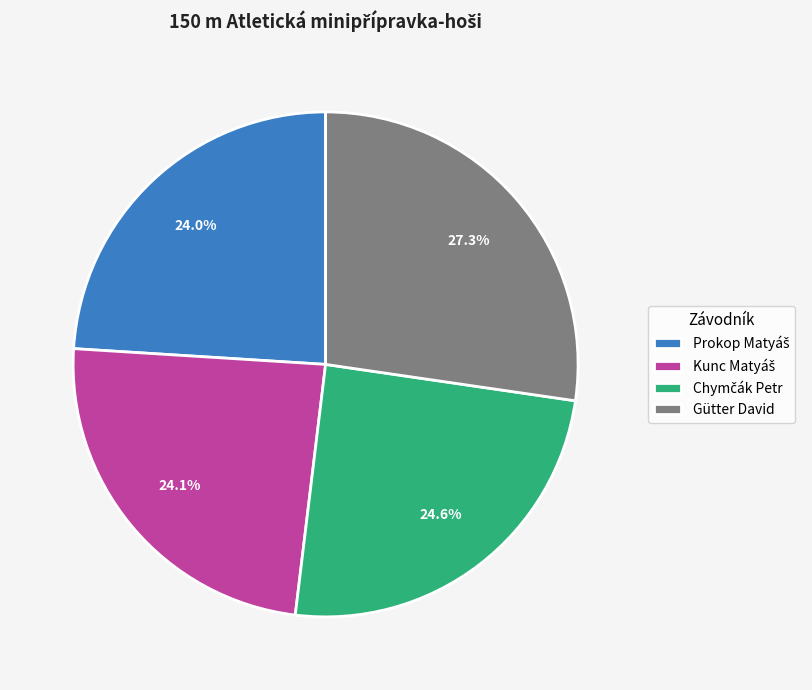

What is the largest slice in the pie chart?

Gütter David